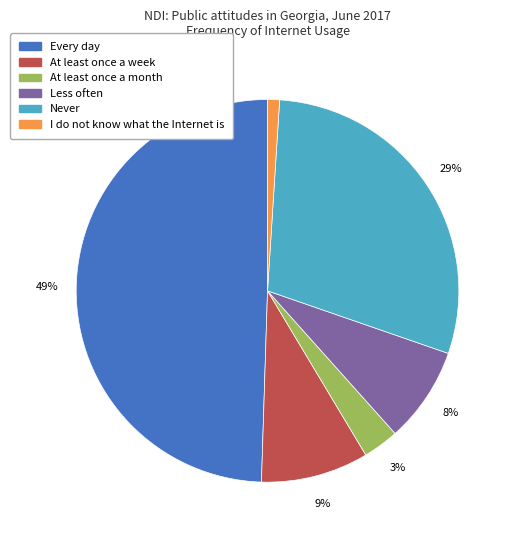

Is there any slice that represents more than half of the pie?

No